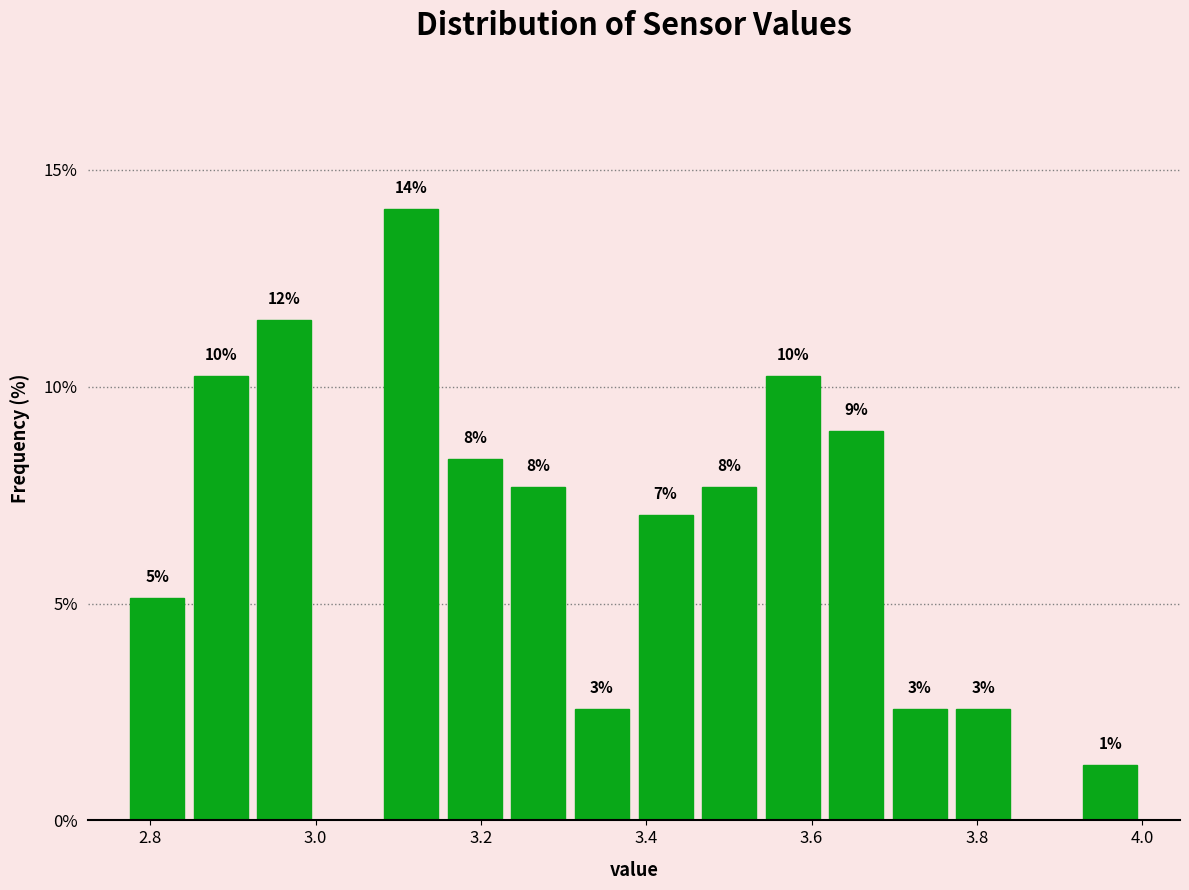

Around what value on the x-axis is the tallest bar? Give the approximate position of its centre, as read against the axis.

3.12